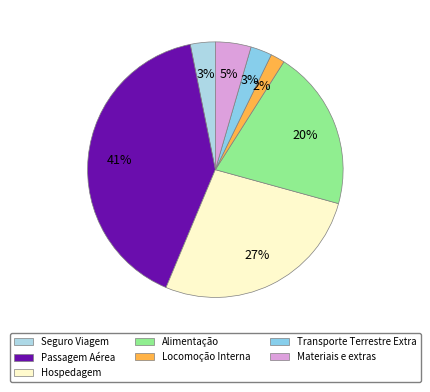

Which category has the smallest portion of the pie?

Locomoção Interna